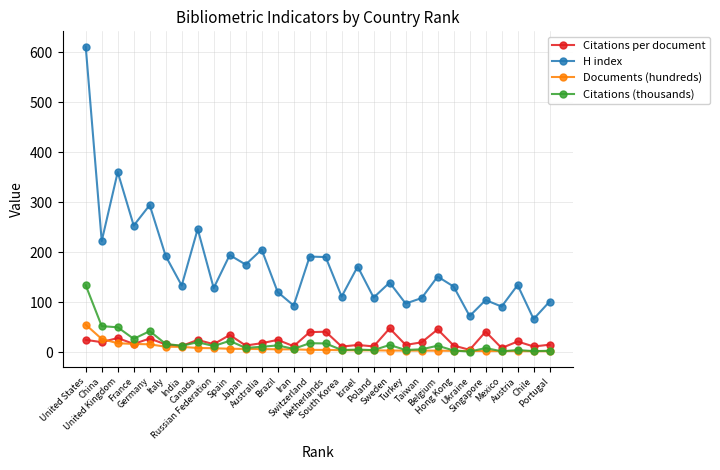

What is the difference between the second highest and minimum values in the Documents (hundreds) series?

24.5